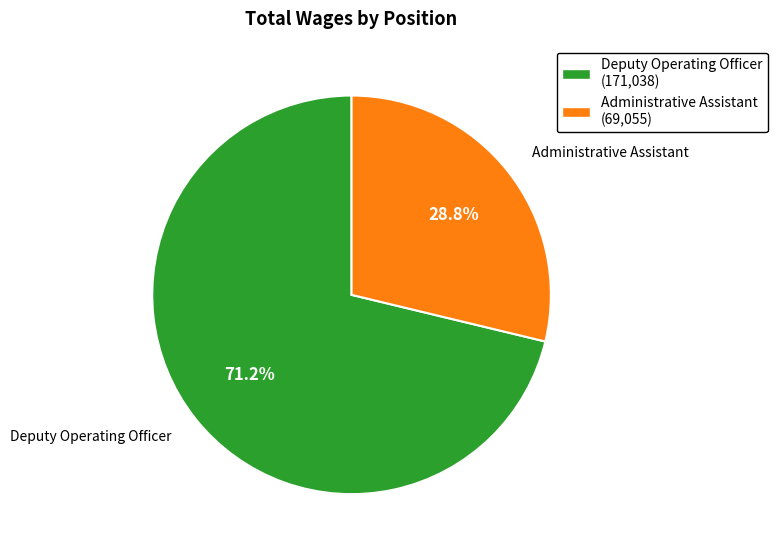

The Deputy Operating Officer slice represents 60% of the pie. True or false?

False